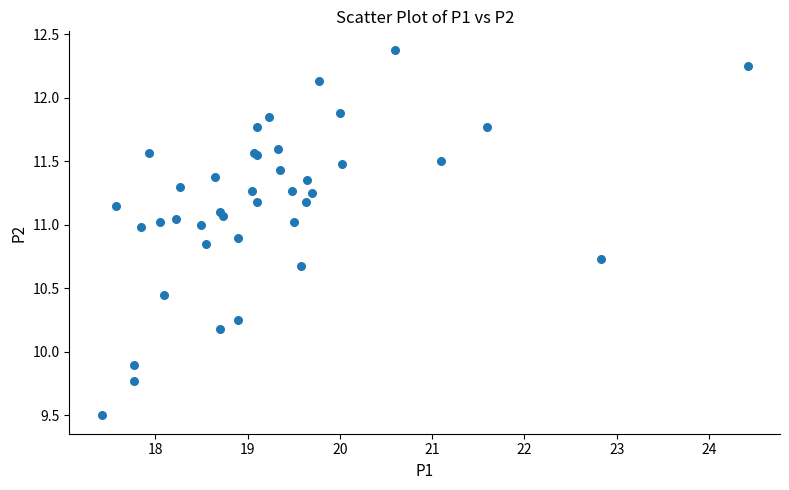

What Y value in the scatter plot is closest to 10?

9.9